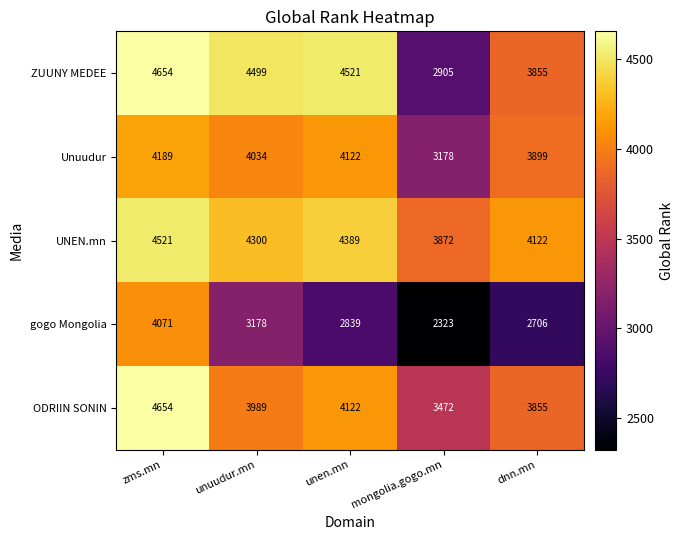

What is the average value of the gogo Mongolia series?

3023